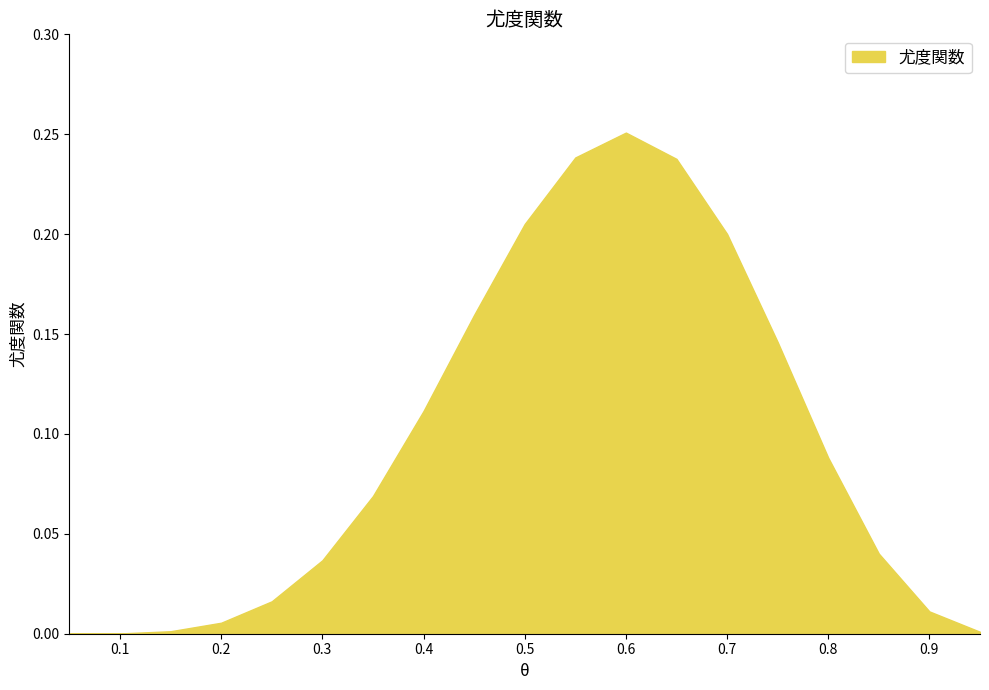

How many lines are shown in the chart?

1